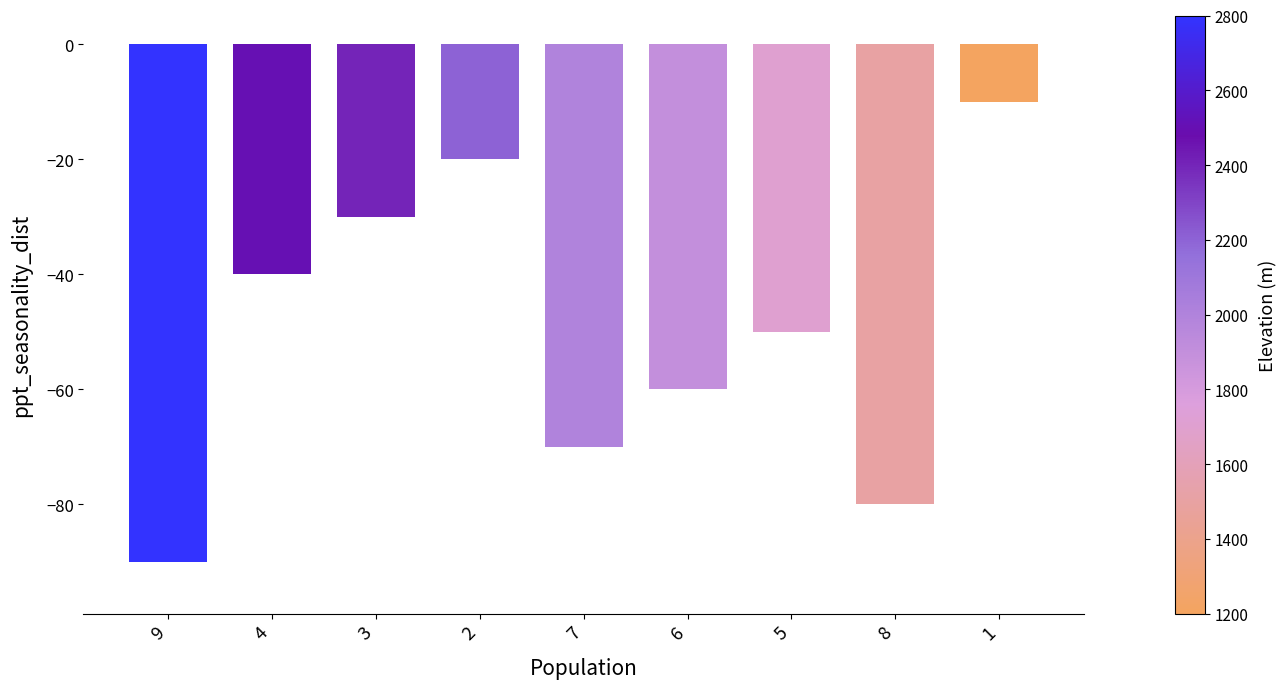

Are the bars horizontal?

No